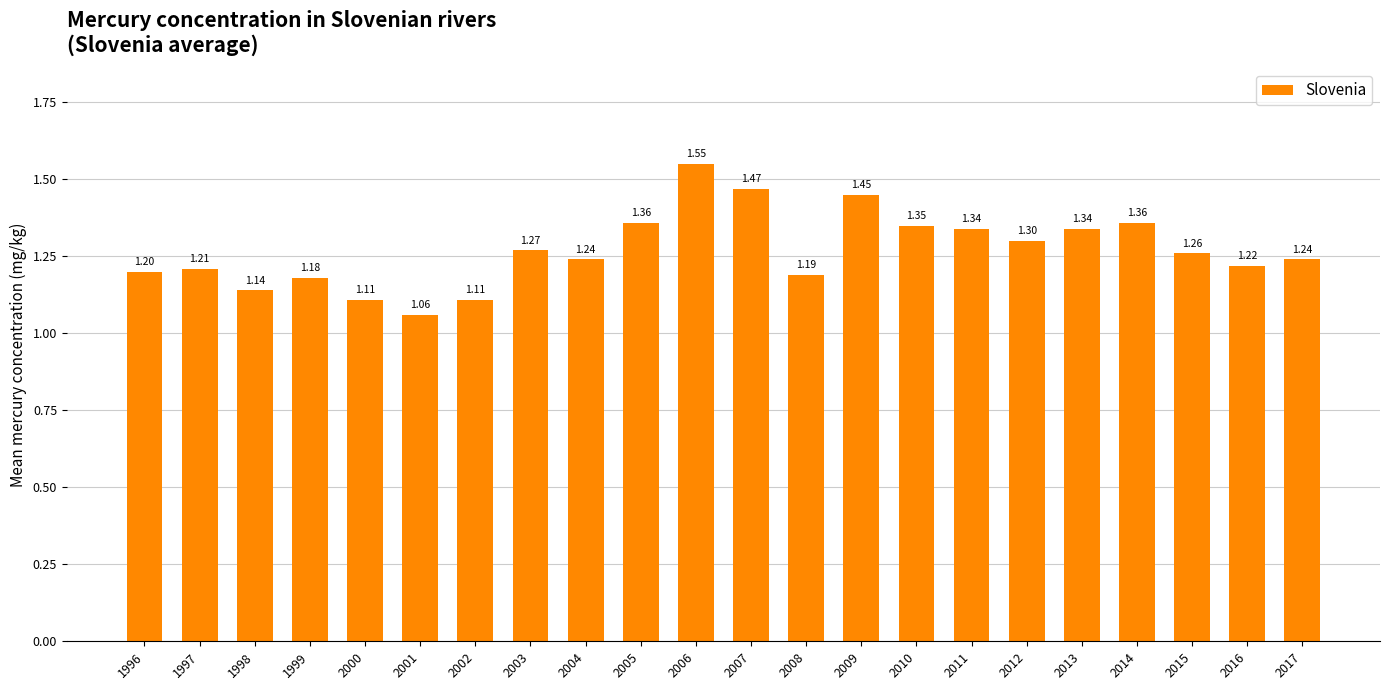

What is the difference between the values at 2006 and 2015?

0.3